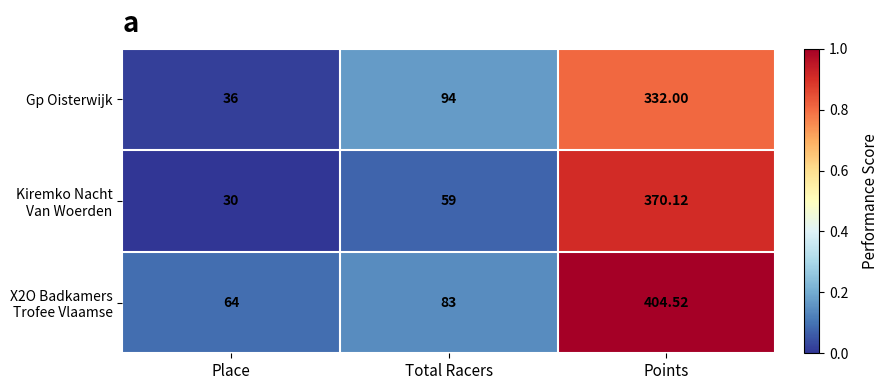

Where is Gp Oisterwijk nearest to the value 184?

Total Racers